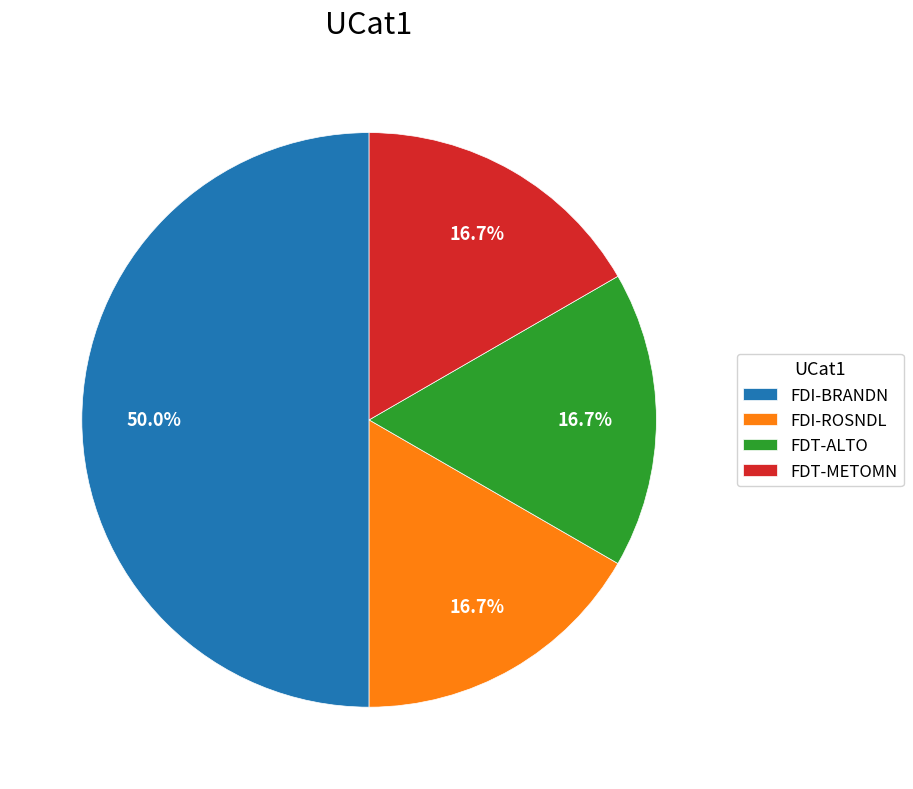

Does FDI-ROSNDL account for over 50% of the chart?

No